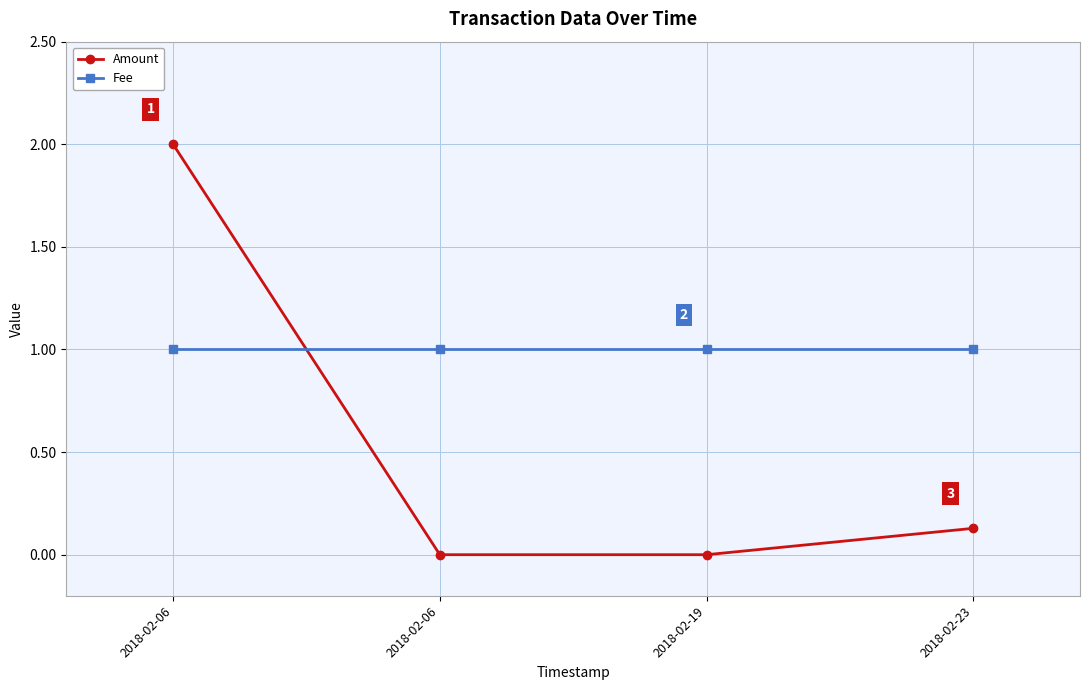

Which series has the widest spread of values?

Amount